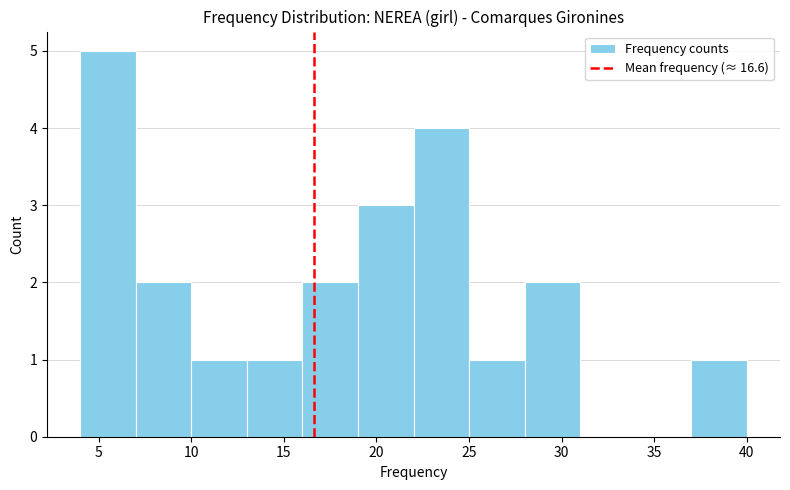

Reading left to right, list every bar in this chart as the range it spans on the x-axis followed by its height. The values are not printed on the chart, so give them approximately, as read against the axis.

4 to 7: 5
7 to 10: 2
10 to 13: 1
13 to 16: 1
16 to 19: 2
19 to 22: 3
22 to 25: 4
25 to 28: 1
28 to 31: 2
31 to 34: 0
34 to 37: 0
37 to 40: 1